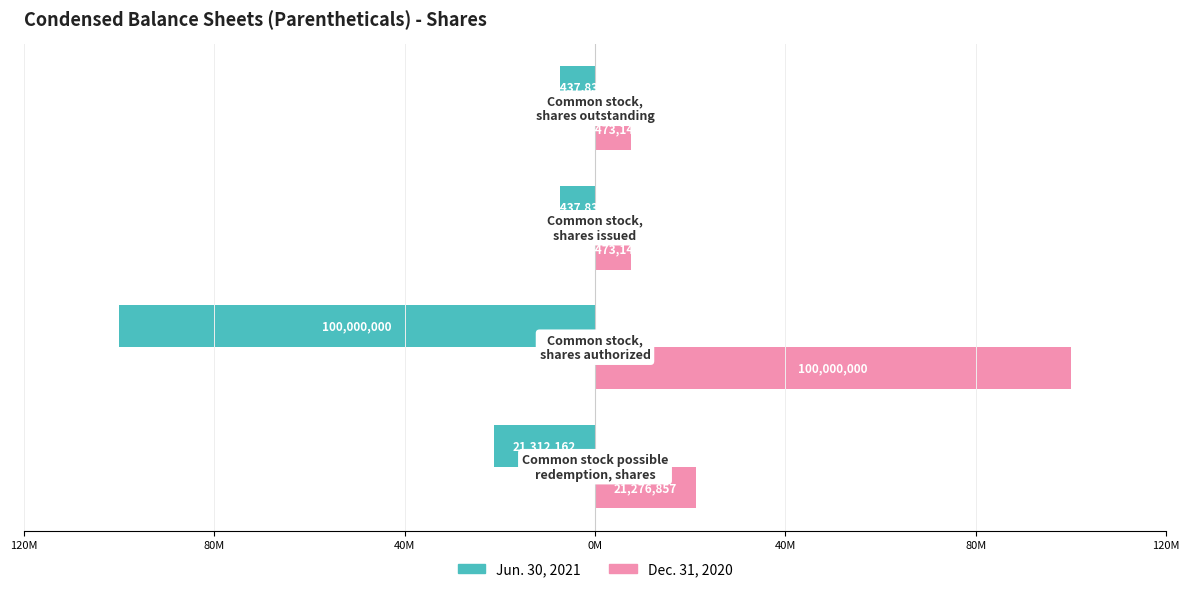

What are all the series names shown in the legend?

Jun. 30, 2021, Dec. 31, 2020